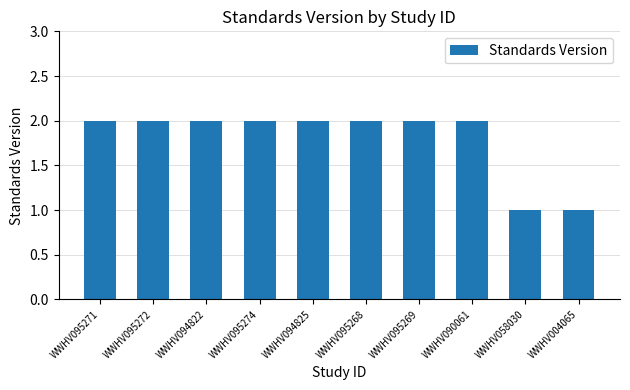

Count the number of data series in this chart.

1